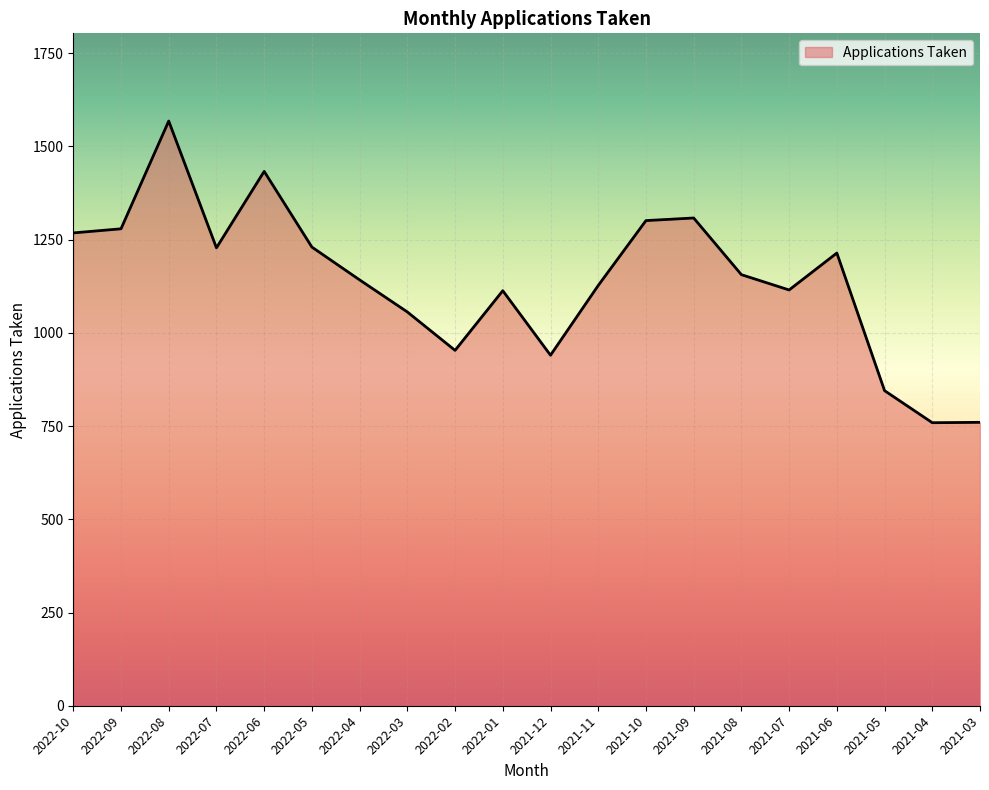

How many distinct data groups are displayed?

1